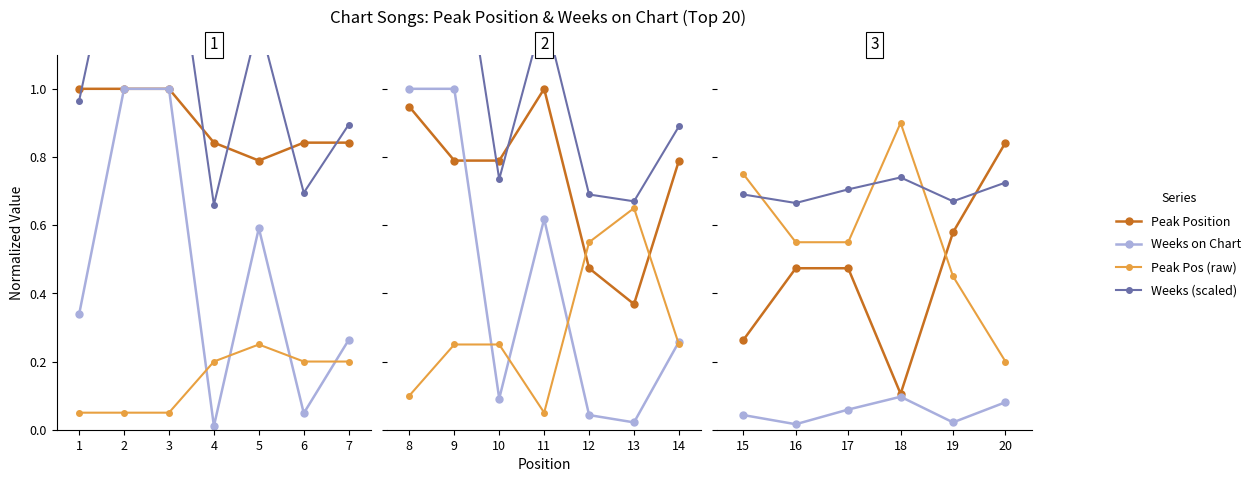

True or false: Peak Position has a value of 0.5 at 15.

False